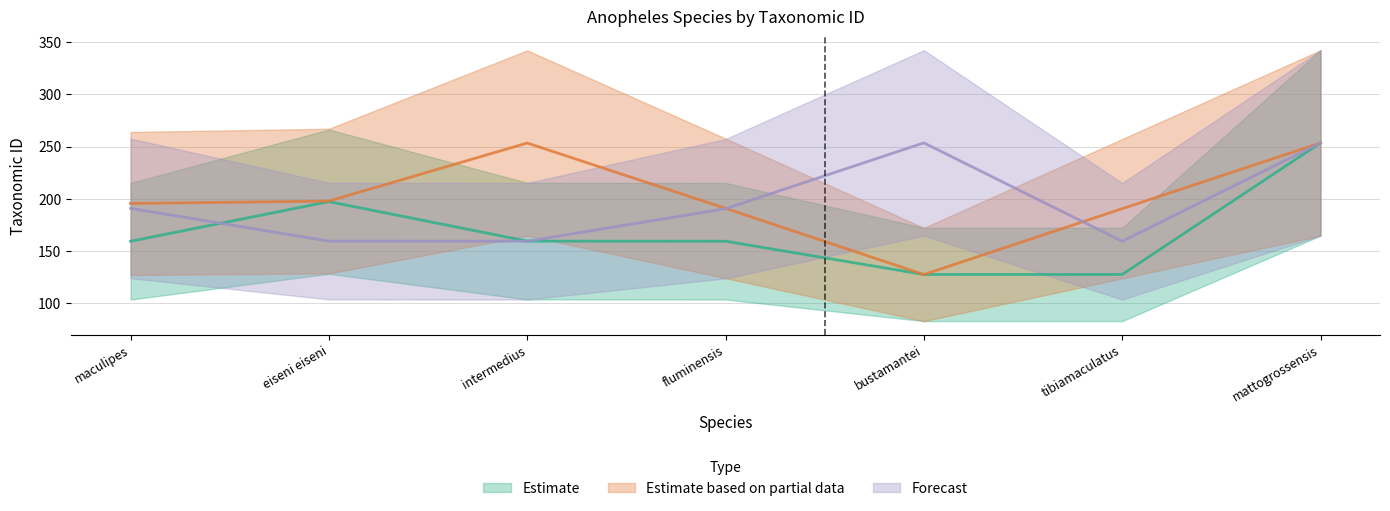

What is the total value across all series at bustamantei?

508.7